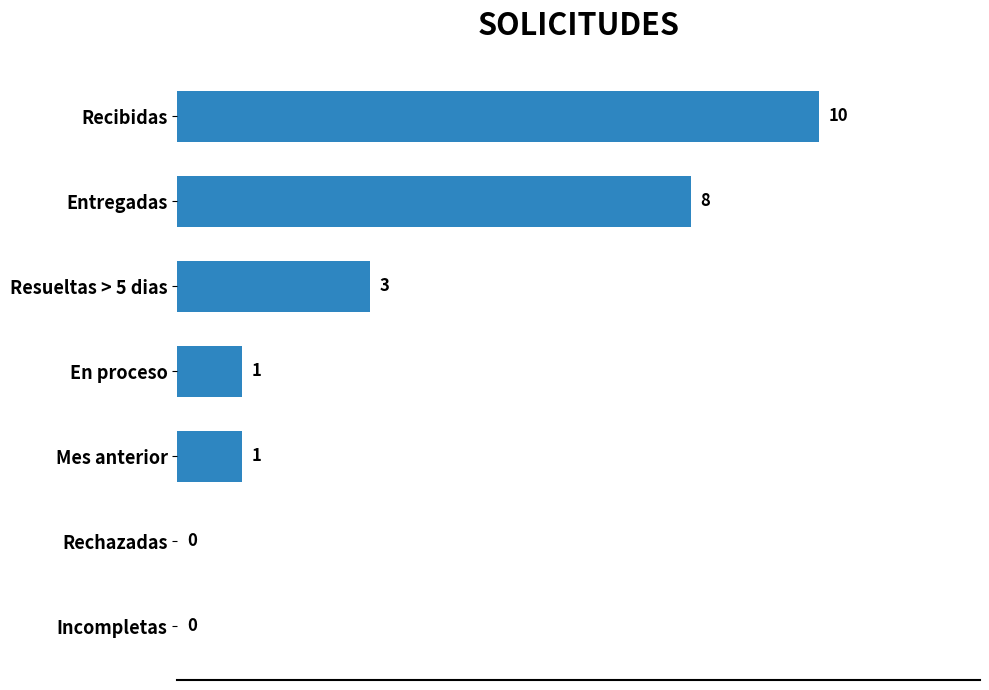

What is the greatest value displayed?

10